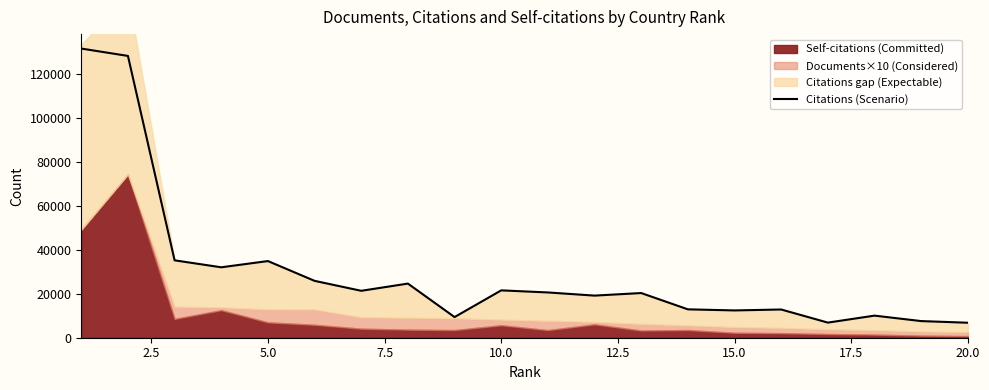

What is the lowest value of the Citations (Scenario) series?

6827